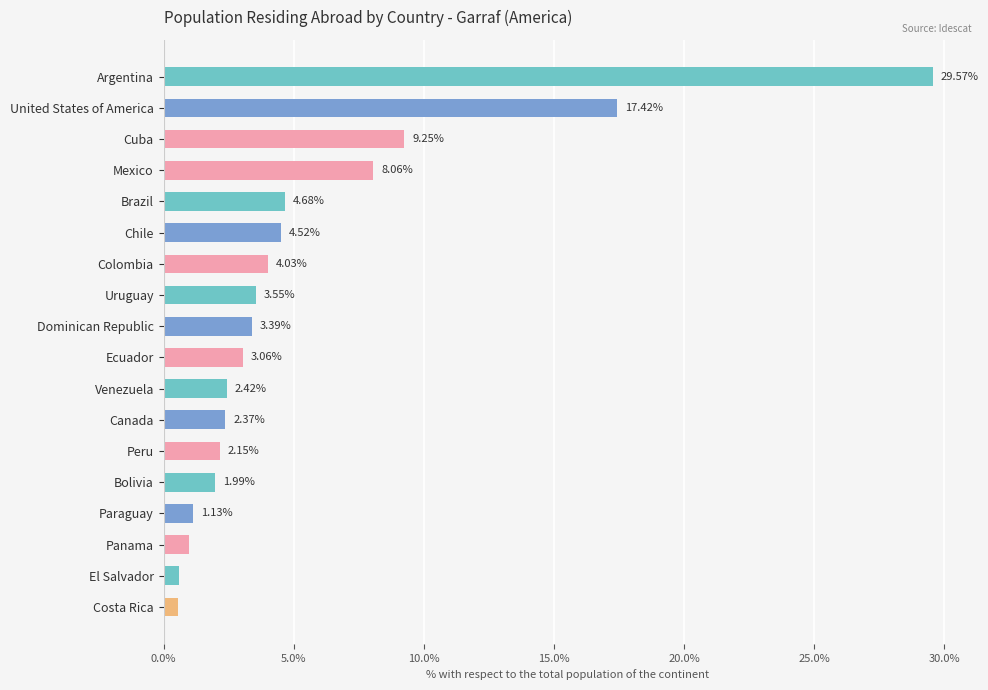

Where is the data nearest to the value 15?

United States of America